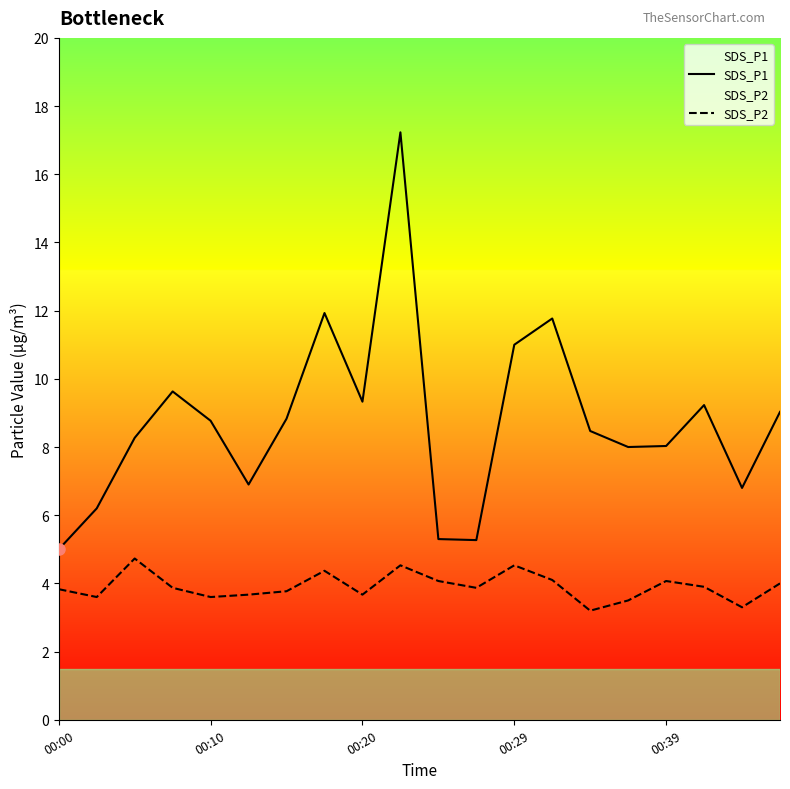

Which series has the widest spread of values?

SDS_P1